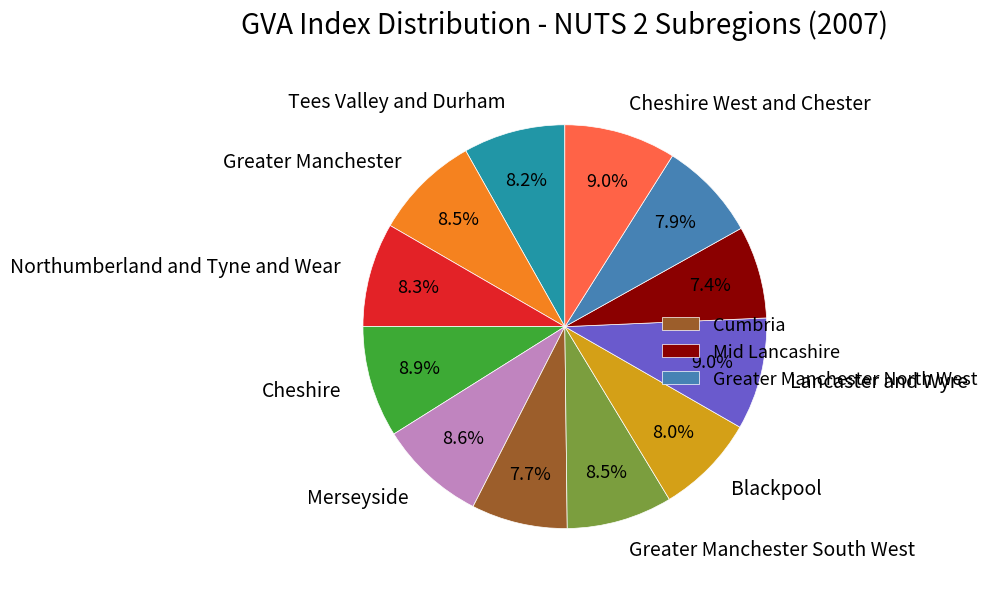

Is there a majority slice in this chart?

No